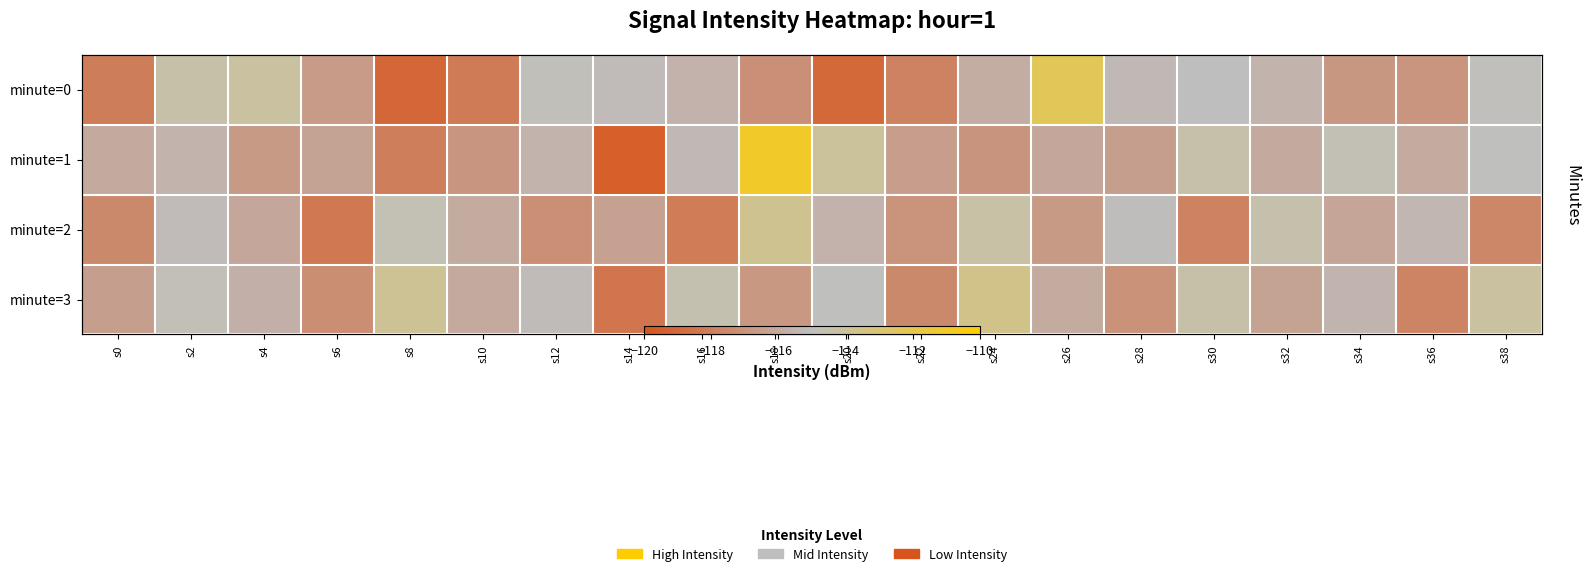

Which has a higher value, s22 or s28?

s28